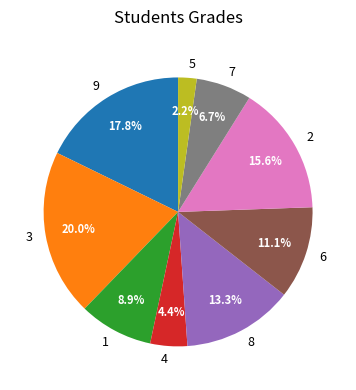

Is there any slice that represents more than half of the pie?

No